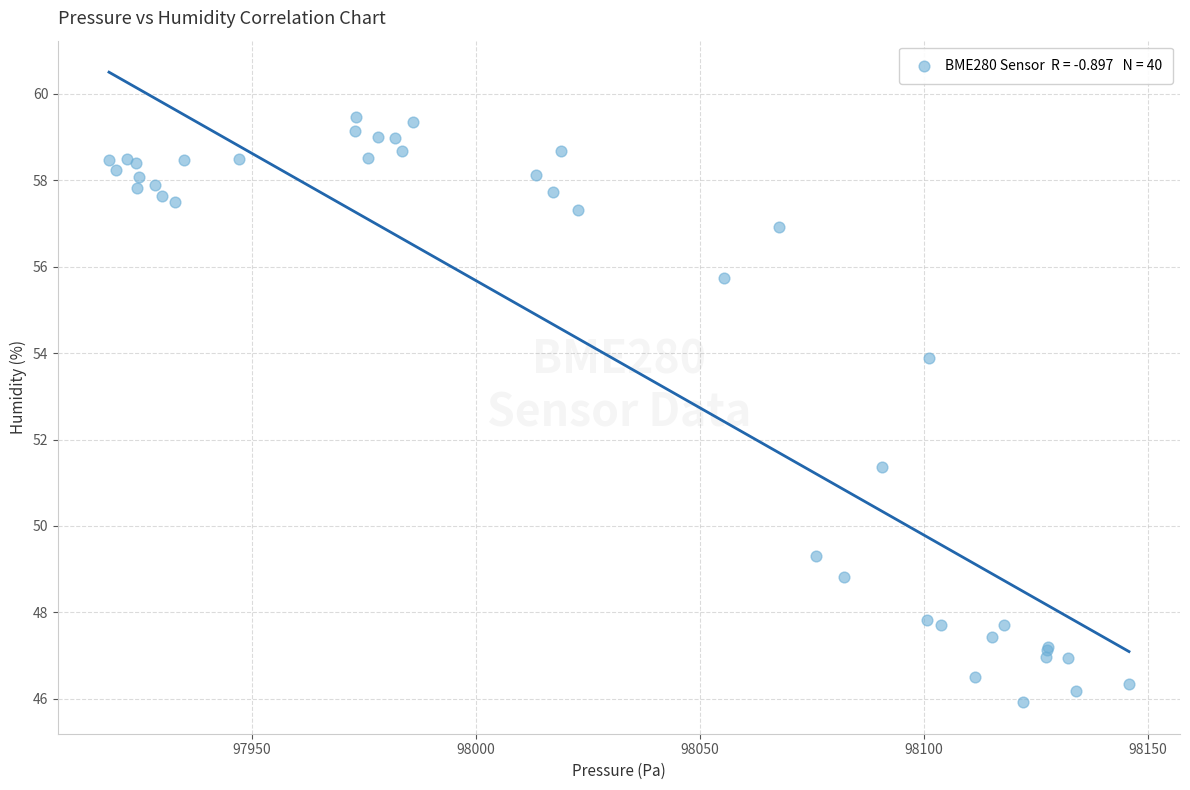

What Y value in the scatter plot is closest to 52?

51.4